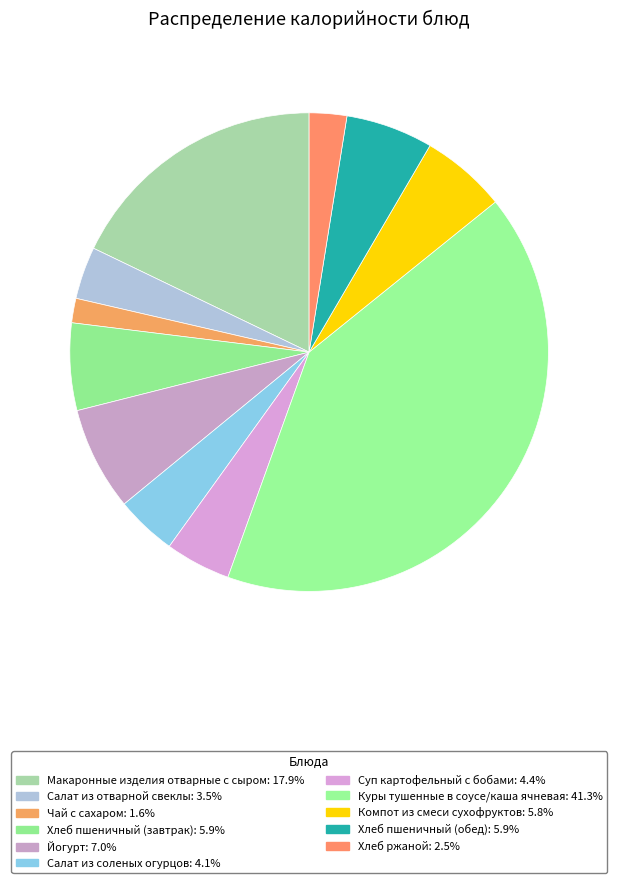

To the nearest percent, what is the difference between the Суп картофельный с бобами and Куры тушенные в соусе/каша ячневая slice percentages?

37%